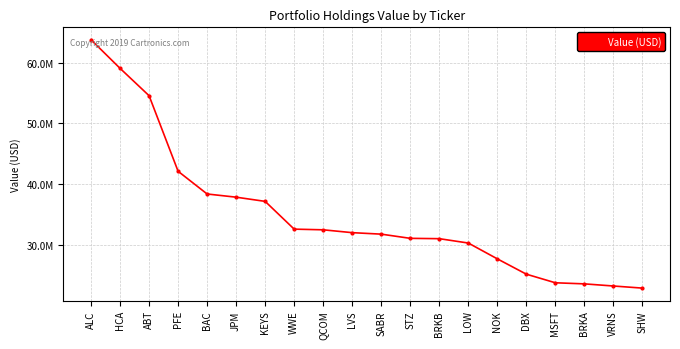

Read the value at BRKB, to the nearest 10.

30978000